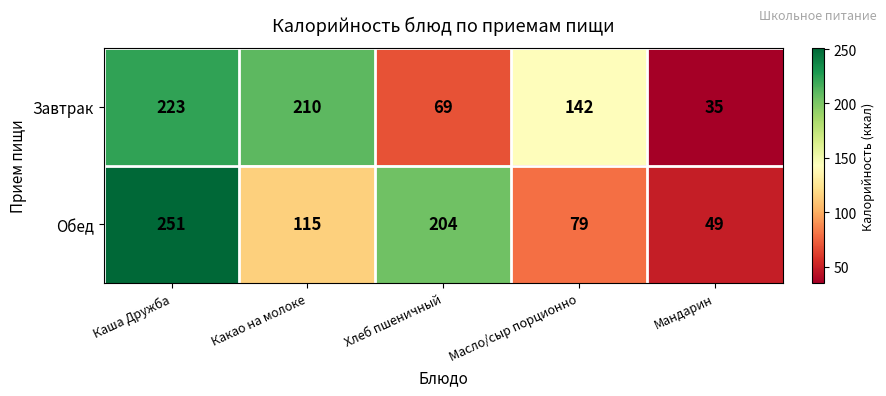

How many categories are shown in the chart?

5